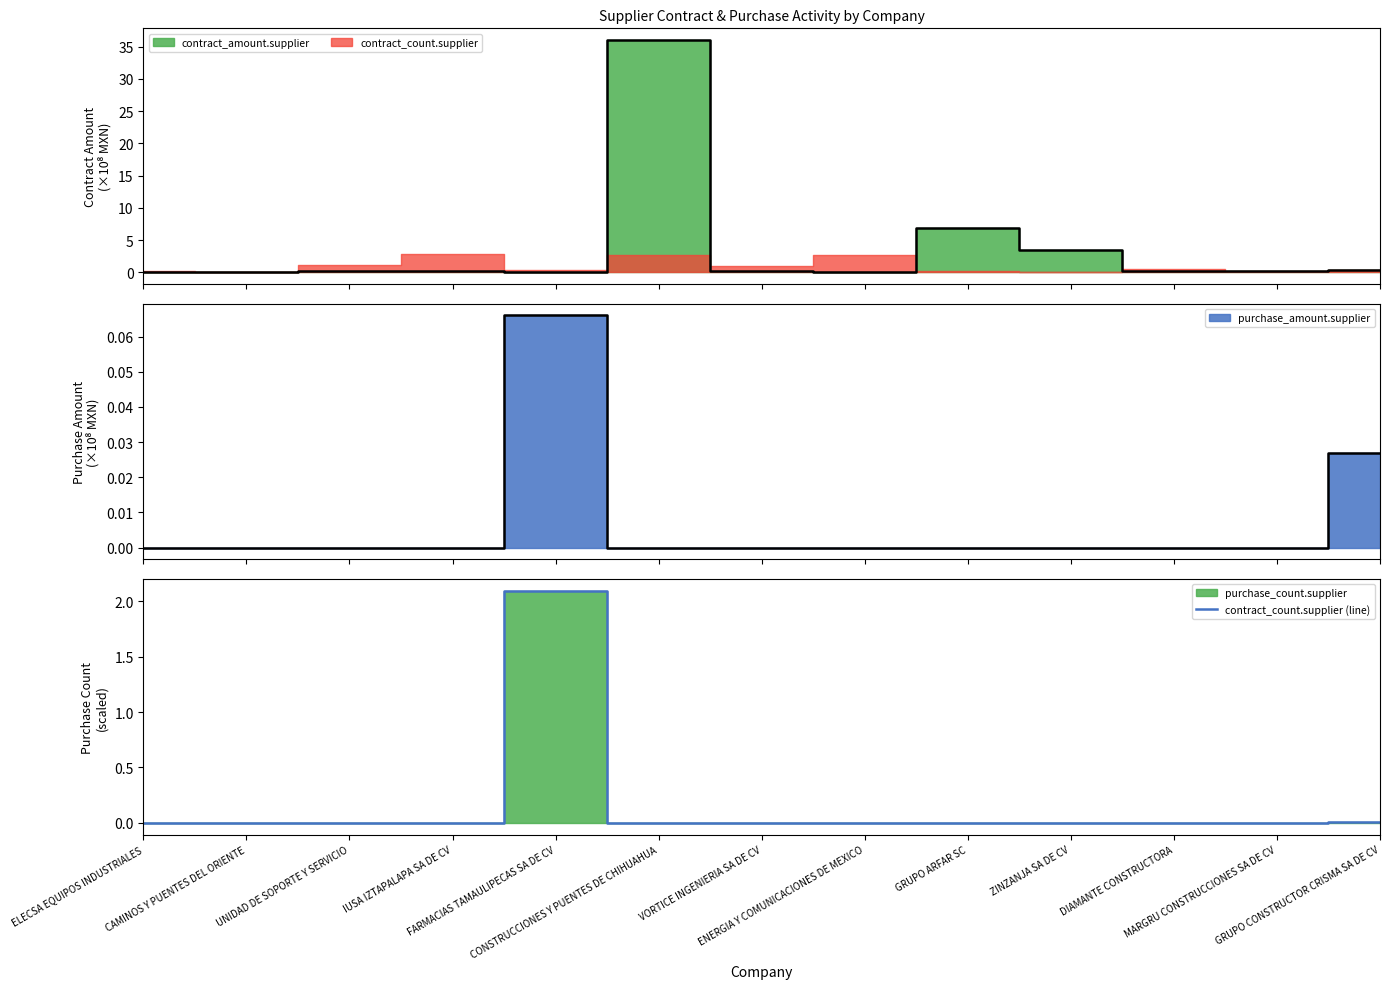

Reading left to right, what are all the values shown in this chart?

ELECSA EQUIPOS INDUSTRIALES=0.0	CAMINOS Y PUENTES DEL ORIENTE=0.0	UNIDAD DE SOPORTE Y SERVICIO=0.0	IUSA IZTAPALAPA SA DE CV=0.0	FARMACIAS TAMAULIPECAS SA DE CV=2.1	CONSTRUCCIONES Y PUENTES DE CHIHUAHUA=0.0	VORTICE INGENIERIA SA DE CV=0.0	ENERGIA Y COMUNICACIONES DE MEXICO=0.0	GRUPO ARFAR SC=0.0	ZINZANJA SA DE CV=0.0	DIAMANTE CONSTRUCTORA=0.0	MARGRU CONSTRUCCIONES SA DE CV=0.0	GRUPO CONSTRUCTOR CRISMA SA DE CV=0.0